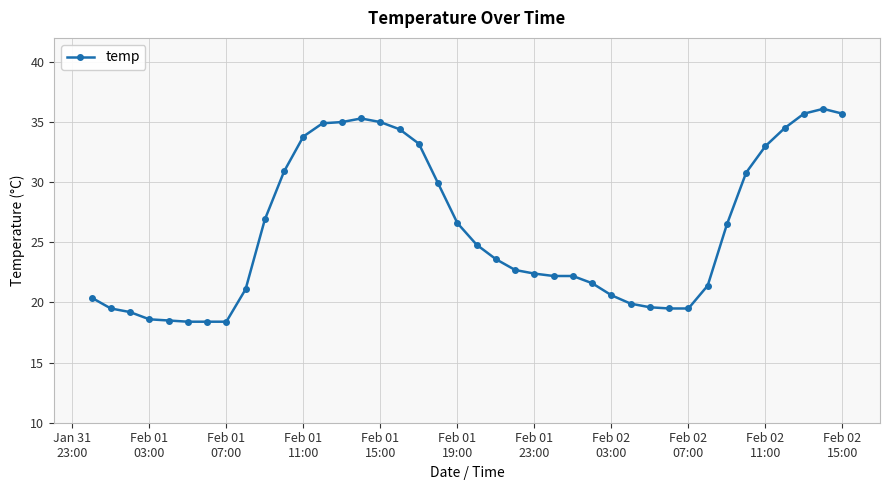

What is the smallest value displayed?

18.4